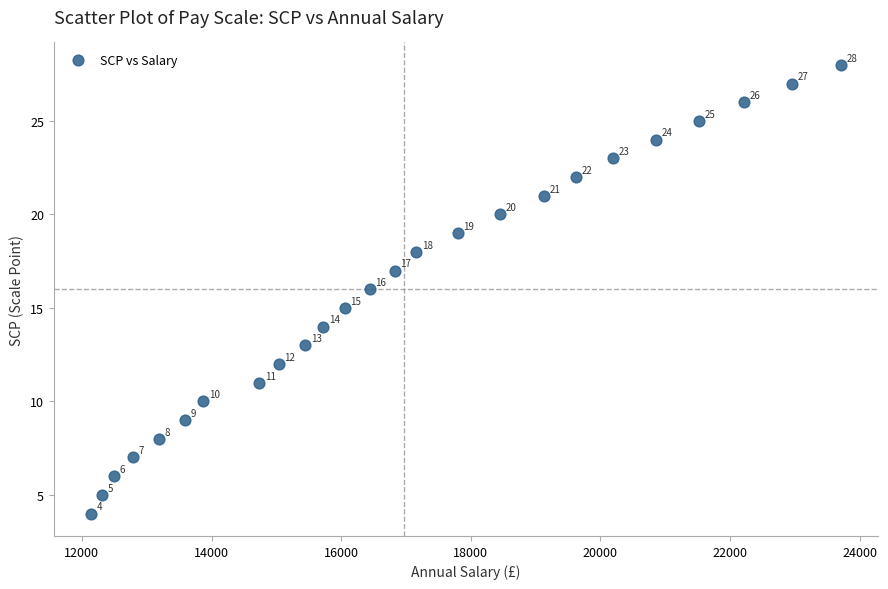

What Y value in the scatter plot is closest to 16?

16